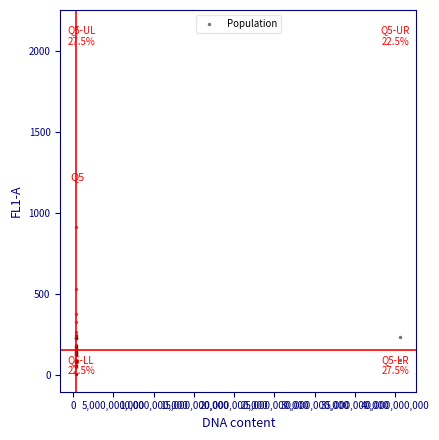

What Y value in the scatter plot is closest to 1075?

915